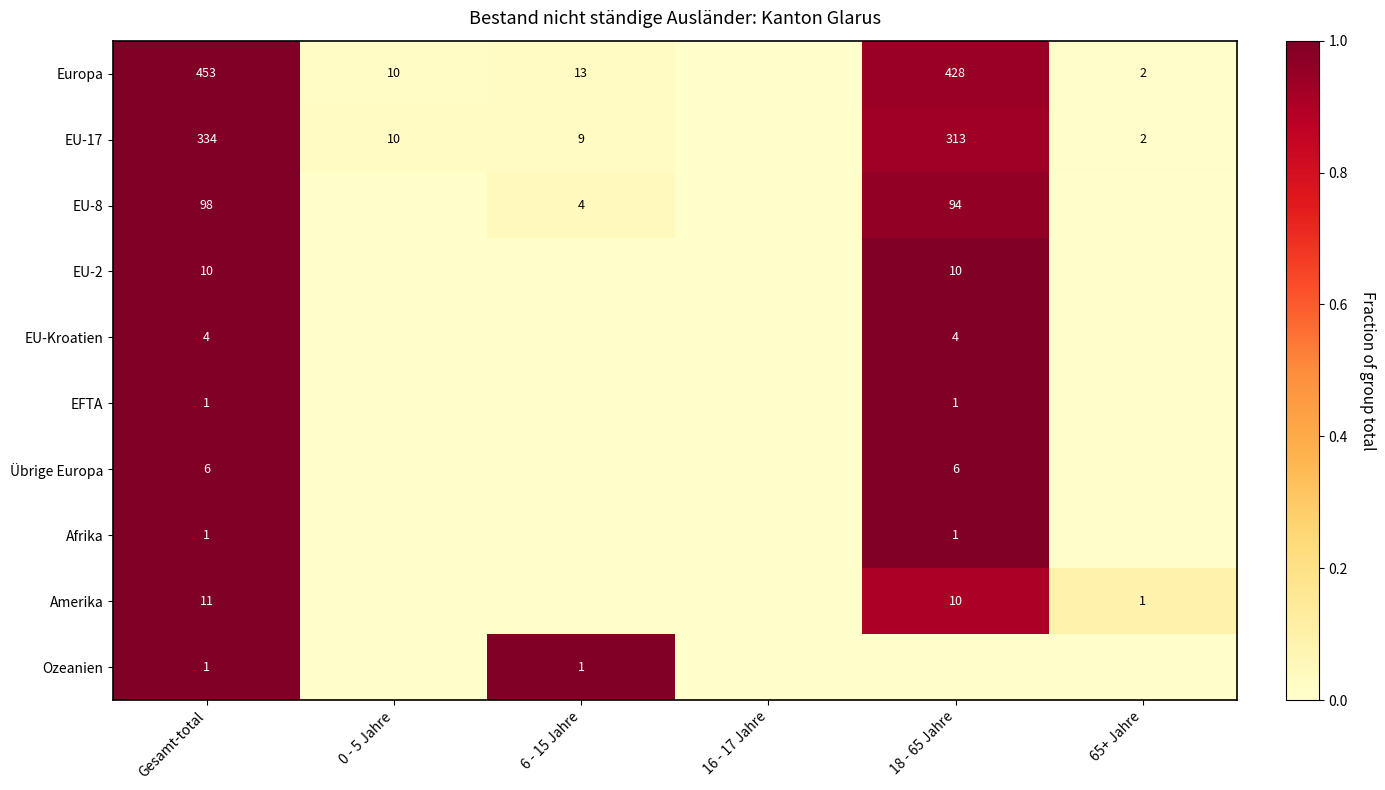

What is the difference between the highest and lowest values at Gesamt-total?

452